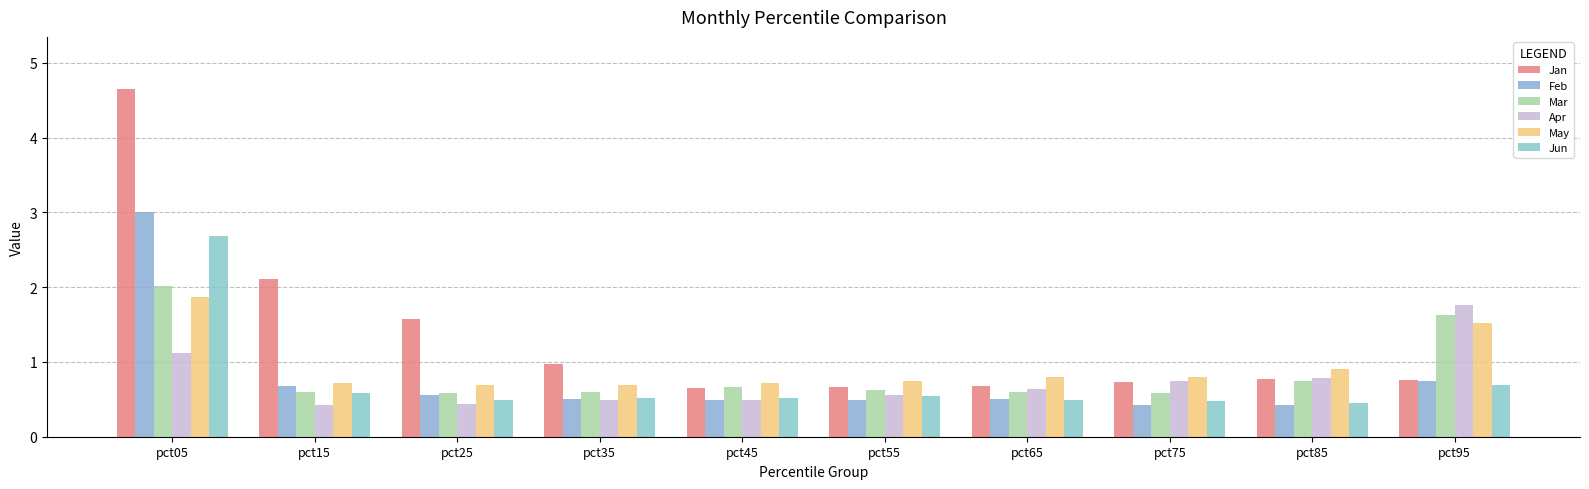

At which label does Mar reach its peak?

pct05